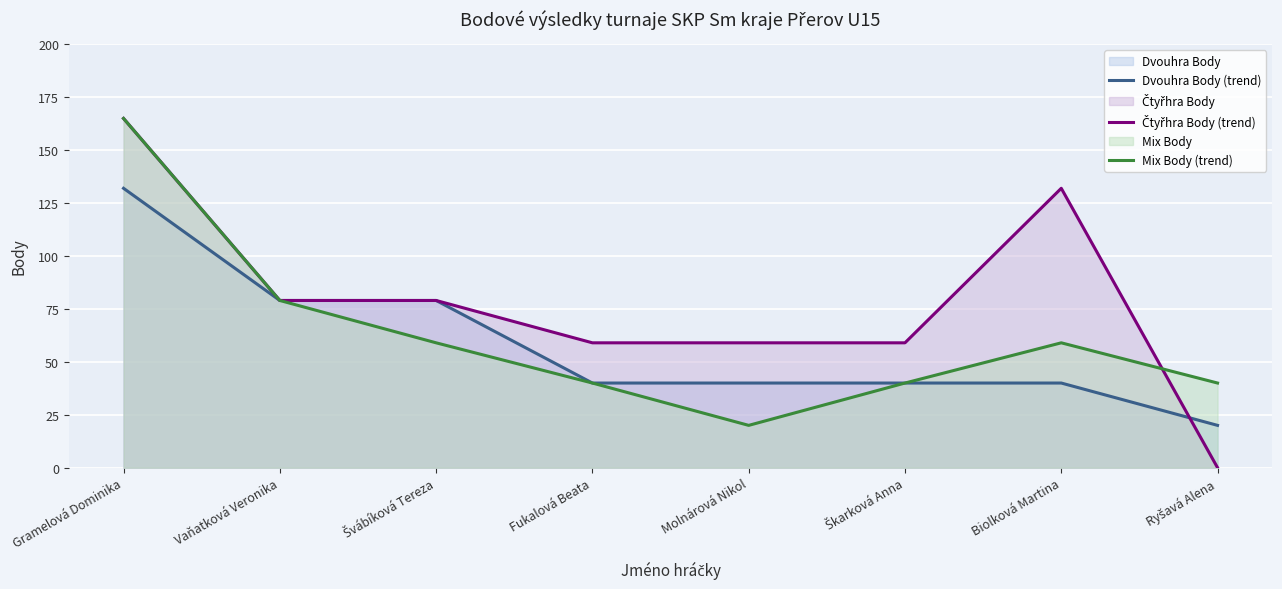

Reading right to left, transcribe all the data shown in this chart.

Dvouhra Body (trend): 20	40	40	40	40	79	79	132
Čtyřhra Body (trend): 0	132	59	59	59	79	79	165
Mix Body (trend): 40	59	40	20	40	59	79	165